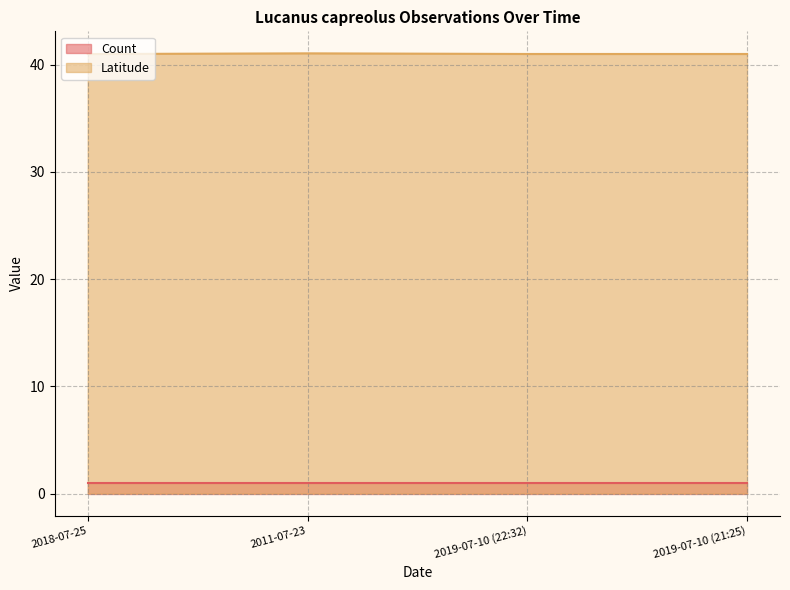

Does the chart display data point markers on the line(s)?

No